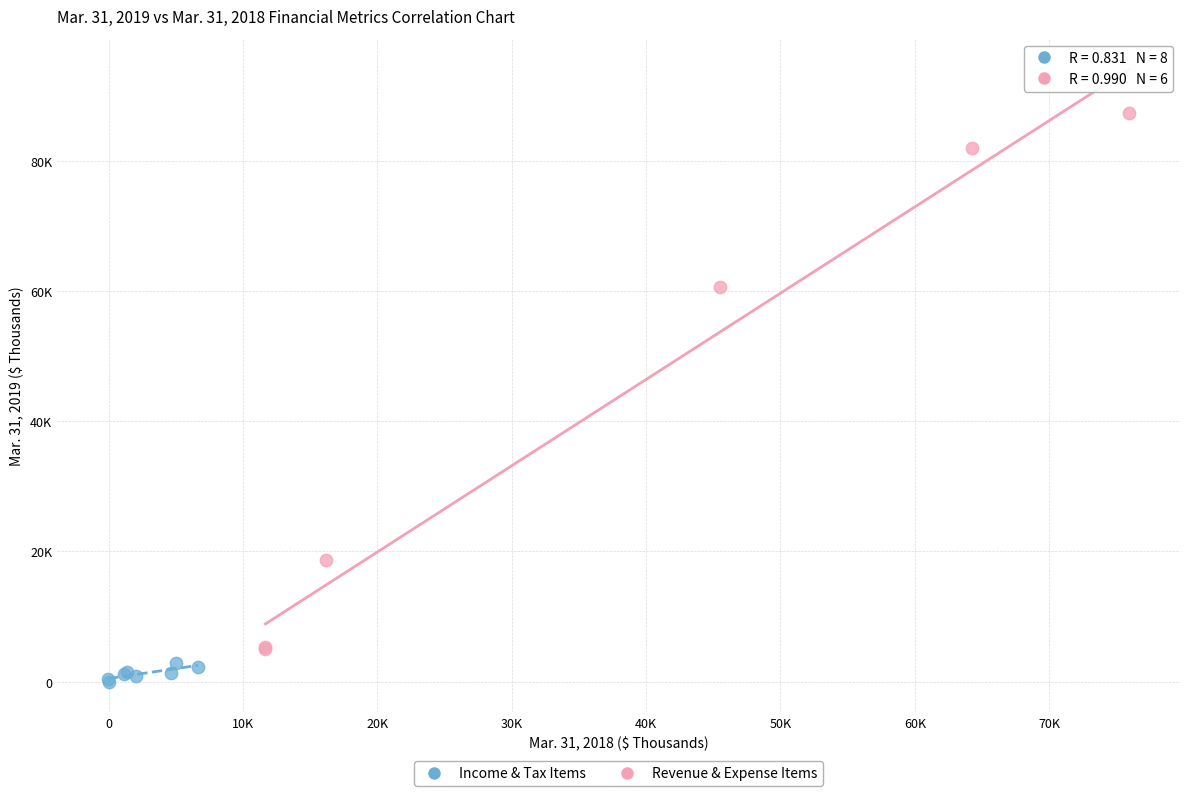

Which series contains the highest Y value?

Revenue & Expense Items